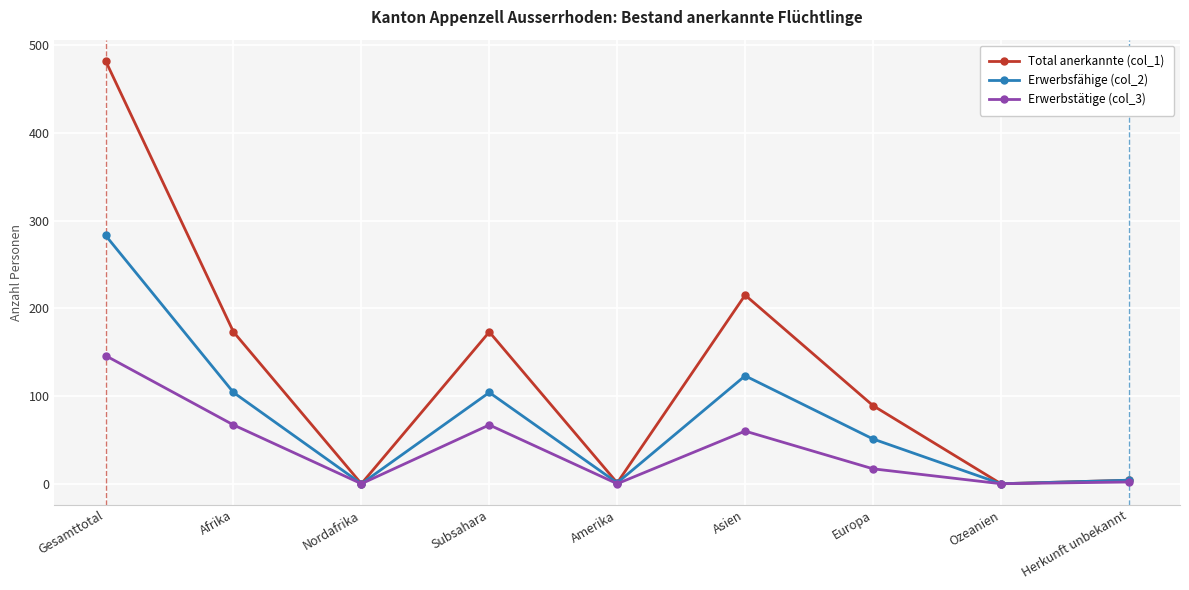

The Erwerbstätige (col_3) series shows 60 at Asien. True or false?

True